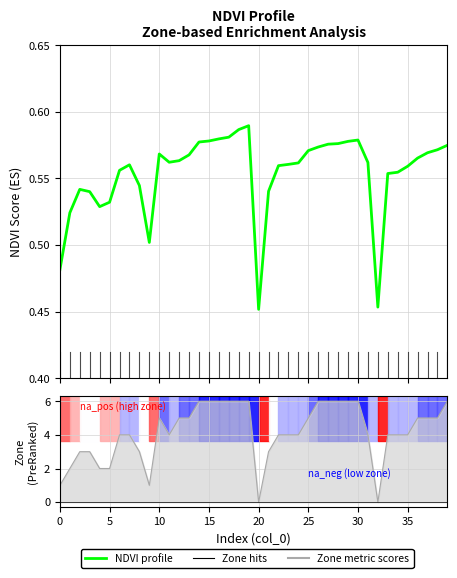

Read the NDVI profile value at 35.

0.6